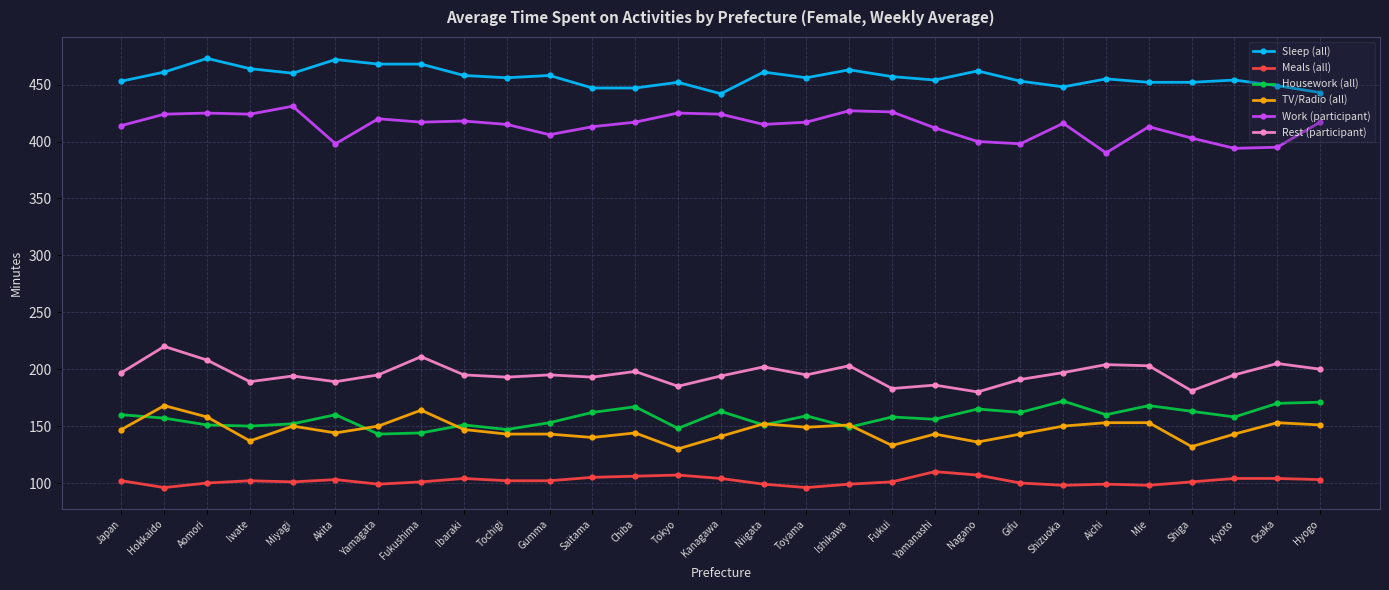

Which series has the largest total across all categories?

Sleep (all)